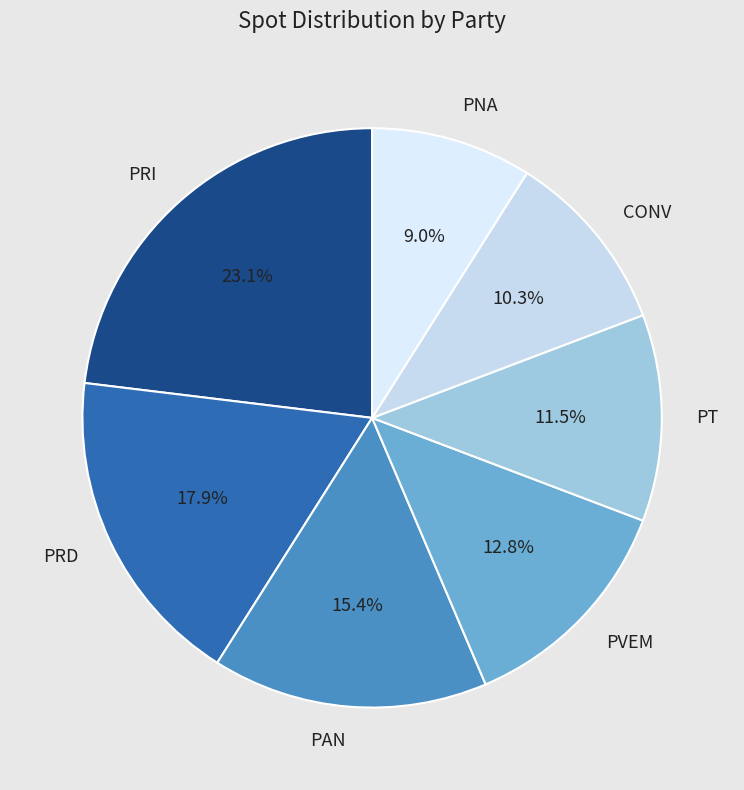

How many slices are in this pie chart?

7